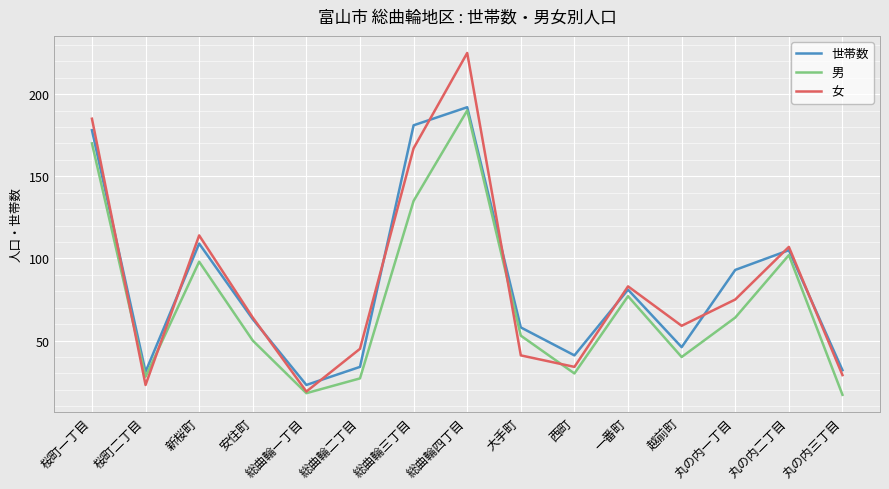

Where is the first local minimum for 世帯数?

桜町二丁目